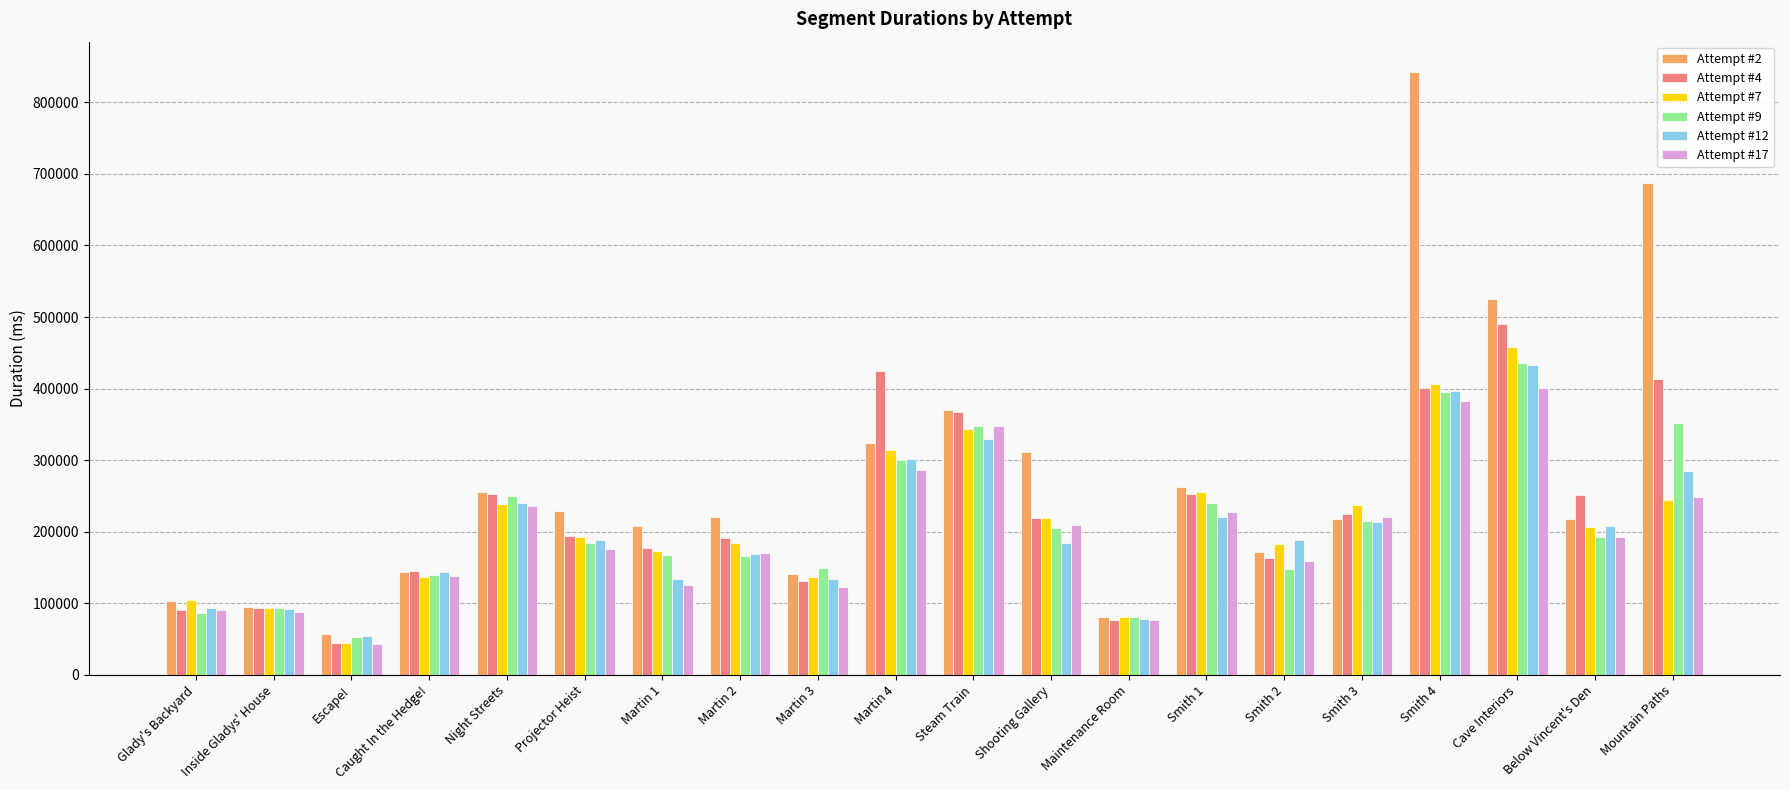

What is the difference between the second highest and second lowest values in the Attempt #17 series?

305681